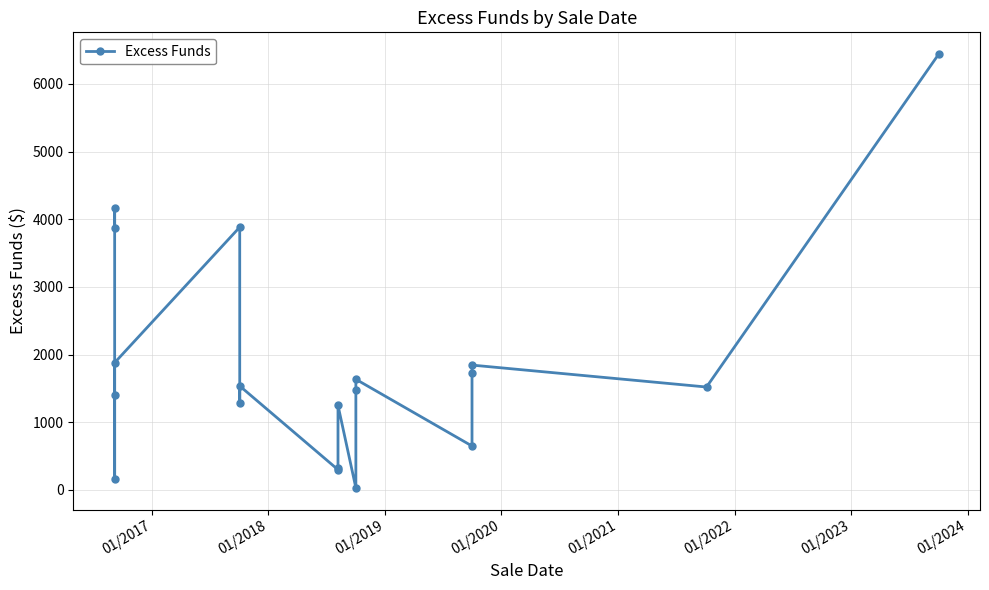

What is the label of the 3rd point from the left?

01/2018